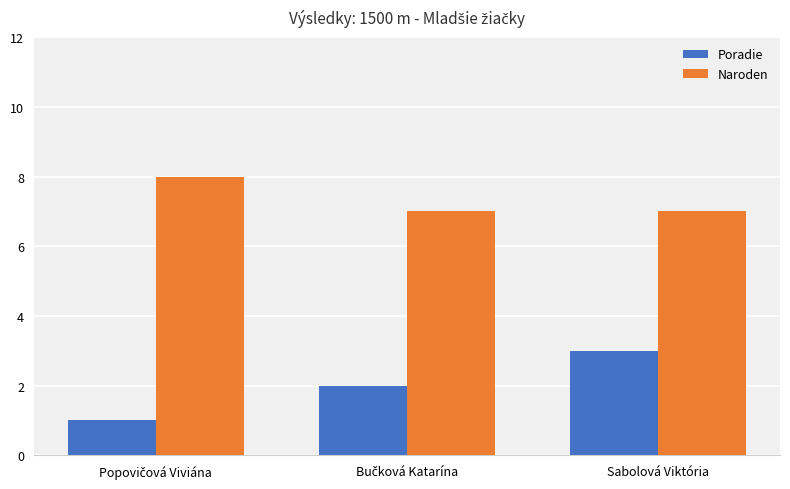

At which category is the sum across all series the highest?

Sabolová Viktória